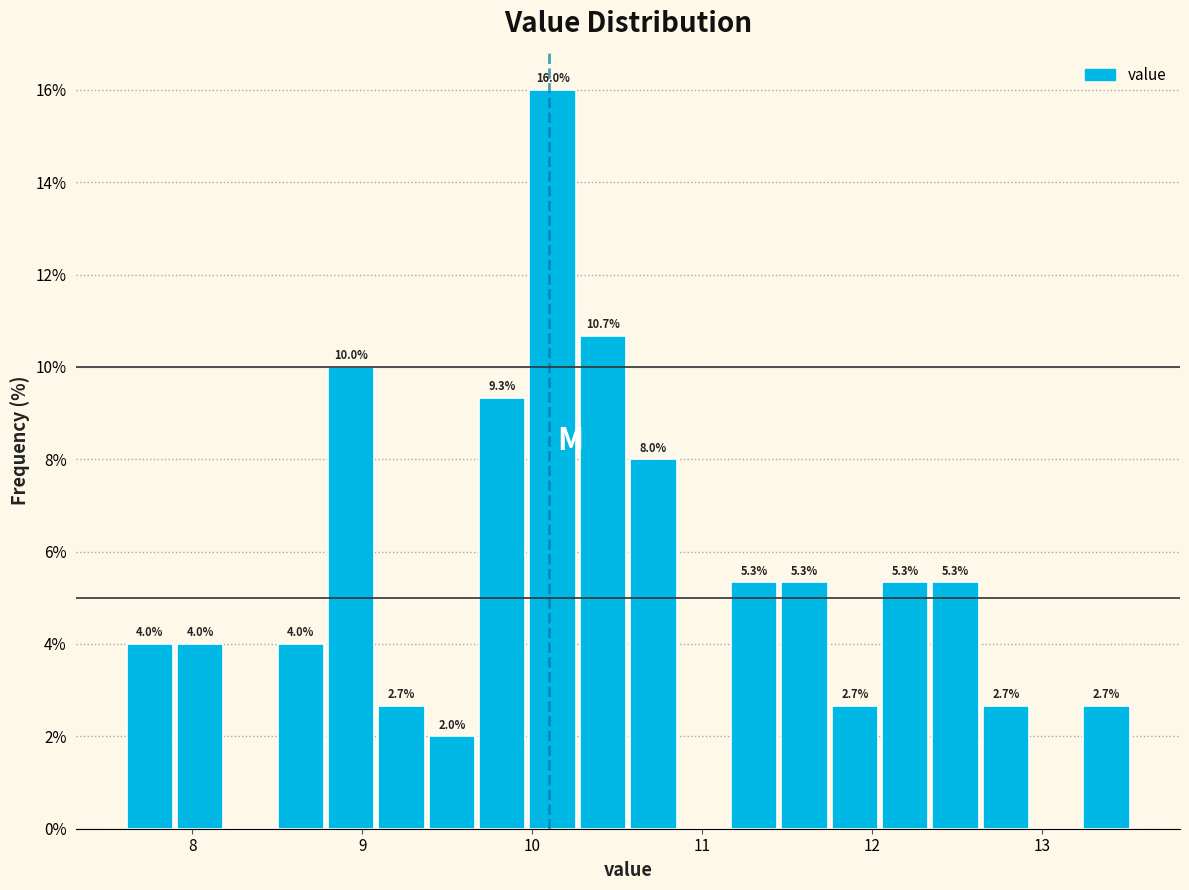

Read against the x-axis, roughly where is the centre of the tallest bar?

10.1